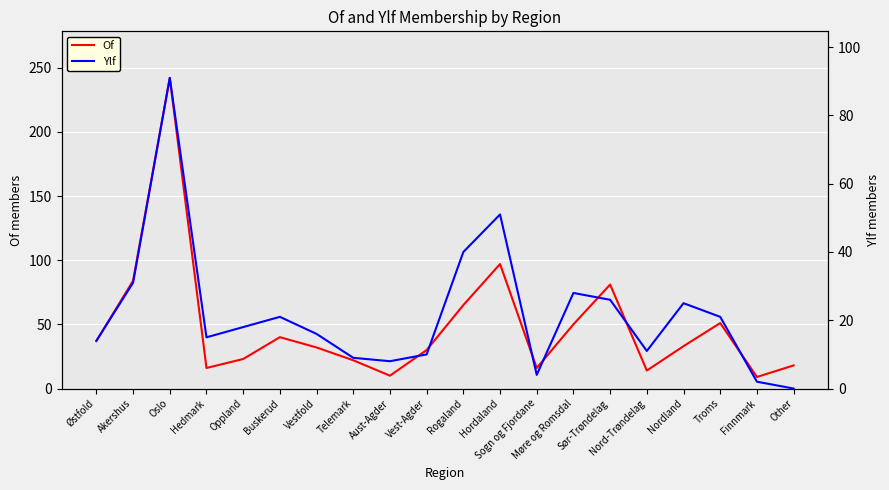

What are all the series names shown in the legend?

Of, Ylf